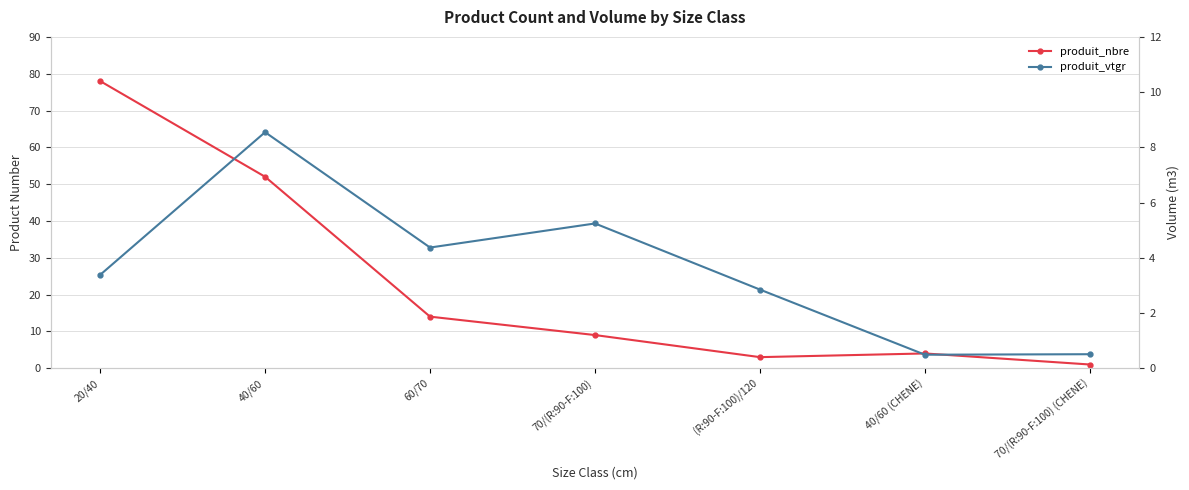

What is the difference between the produit_vtgr values at 20/40 and 70/(R:90-F:100) (CHENE)?

2.9